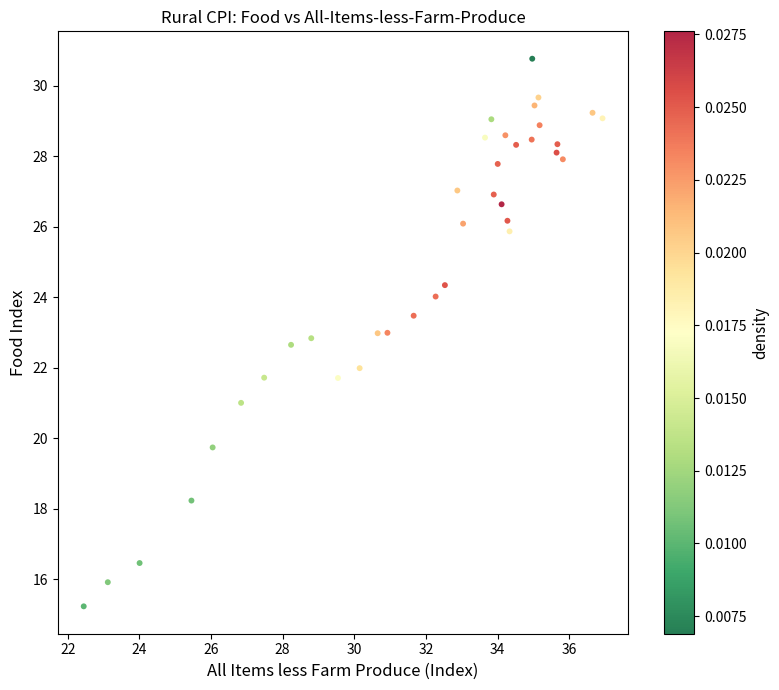

What is the range of Y values (max minus min)?

15.5